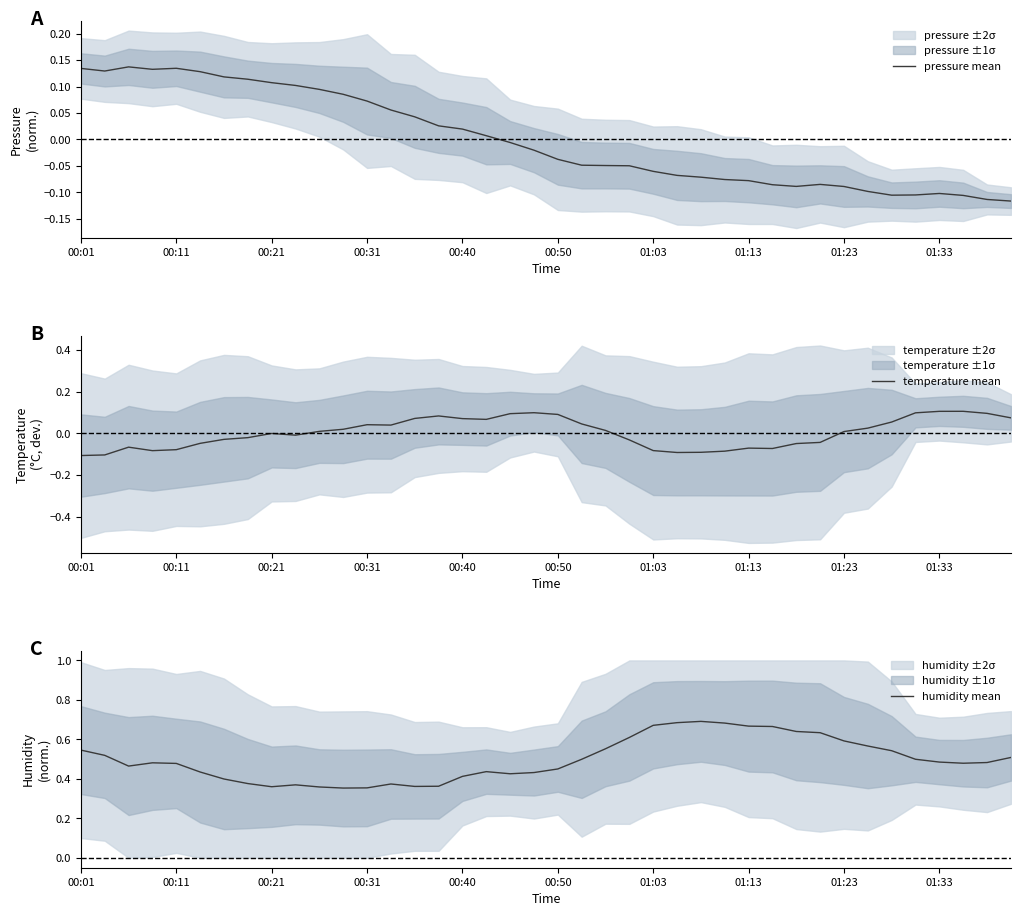

Is it true that pressure mean equals 0.0 at 00:21?

False